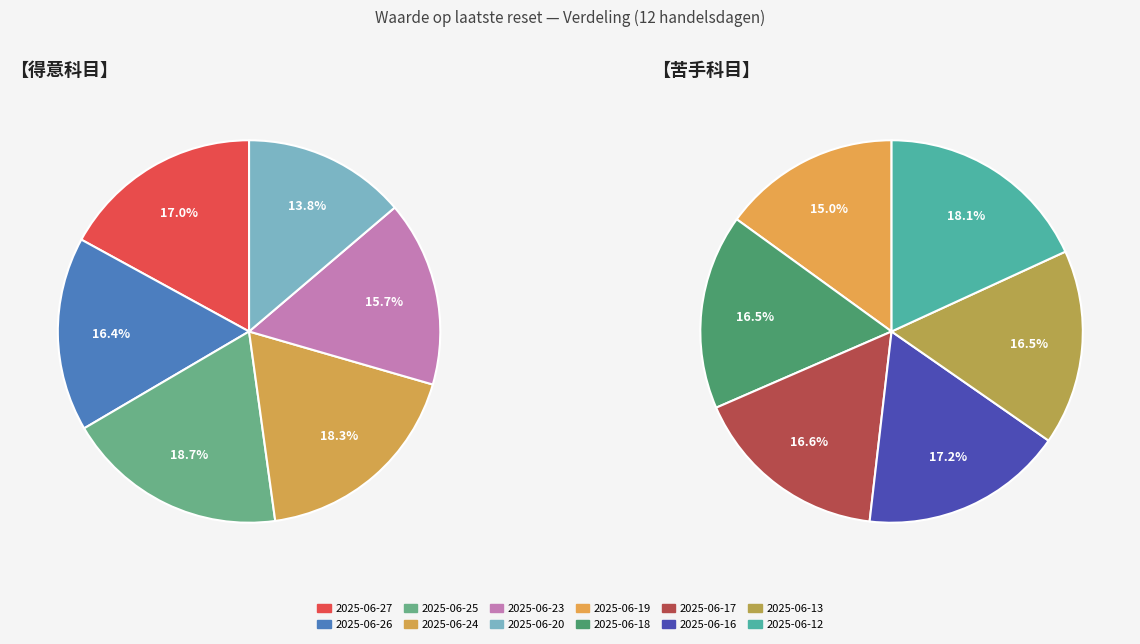

Does 2025-06-18 represent more than half of the total?

No